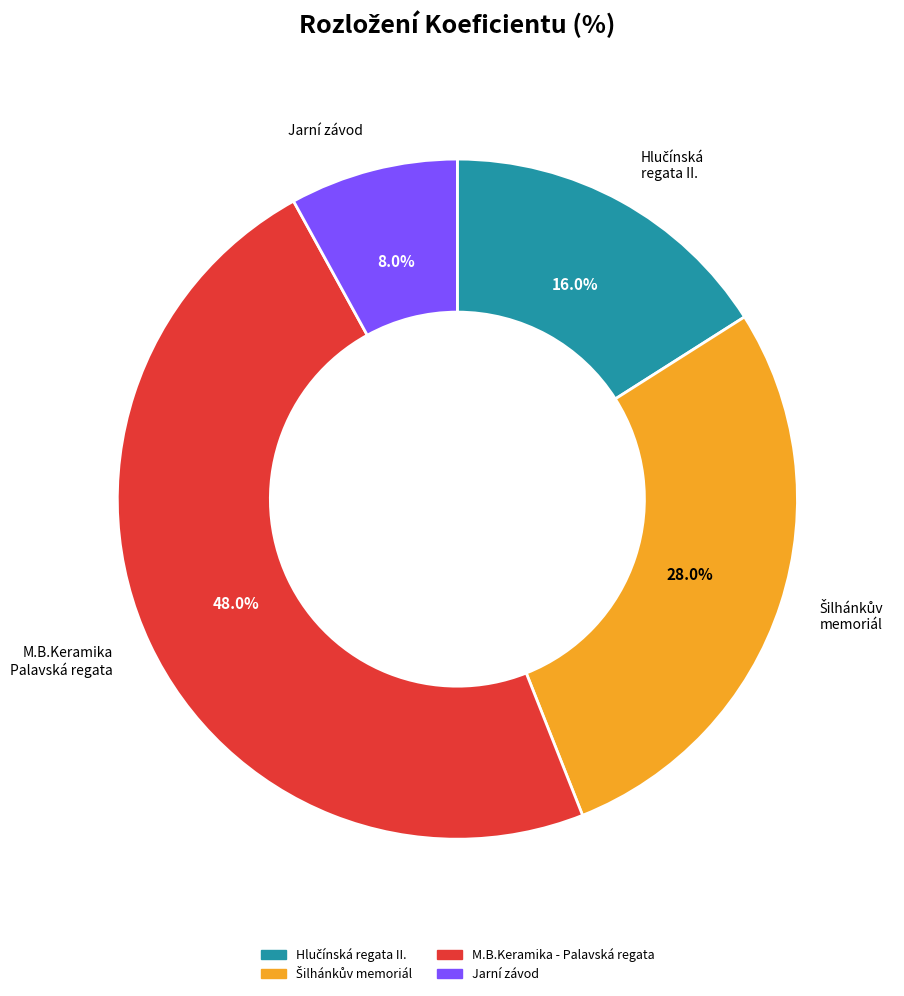

Is there any slice that represents more than half of the pie?

No